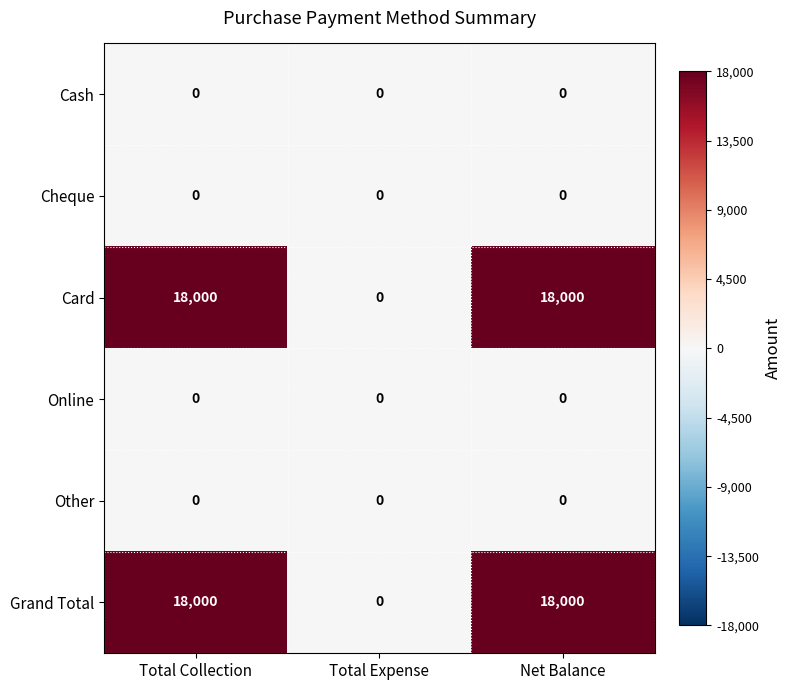

What is the total value across all series at Net Balance?

36000